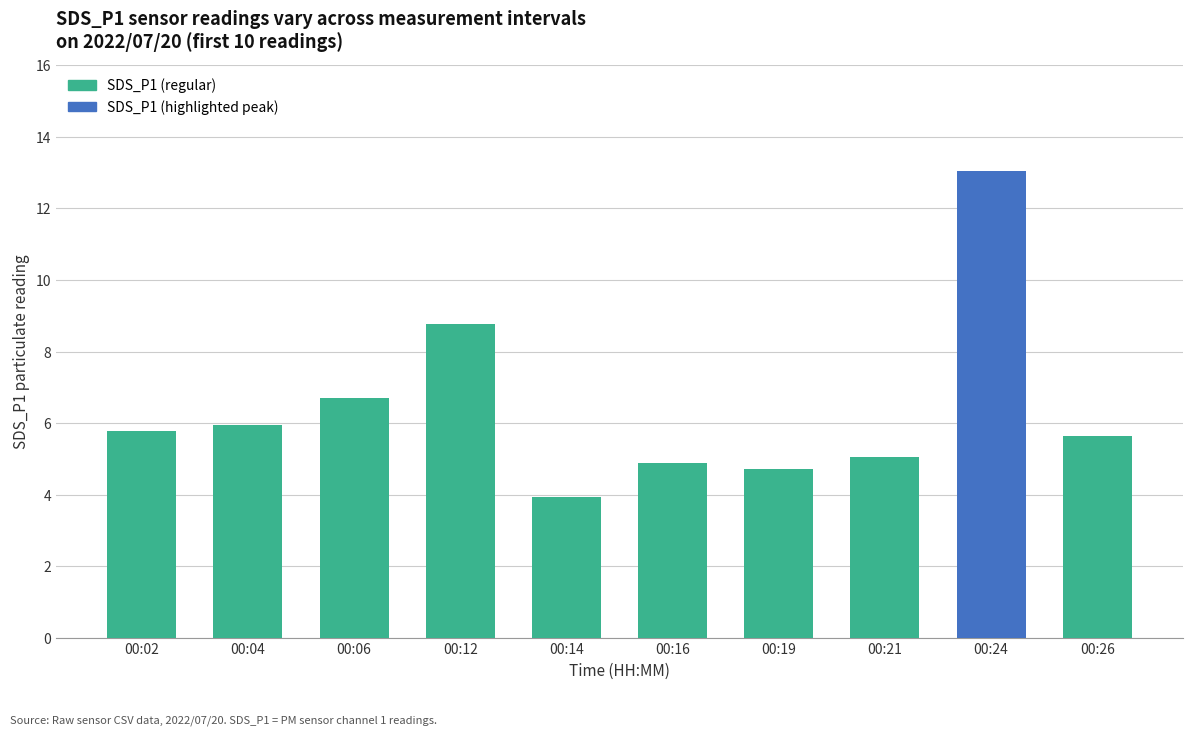

What is the change in value from 00:14 to 00:24?

+9.1